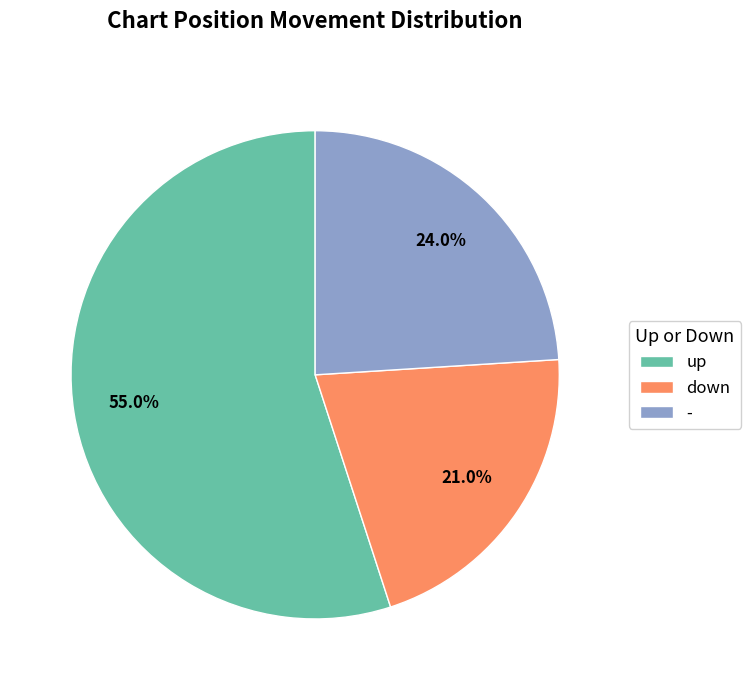

Which category accounts for the majority?

up